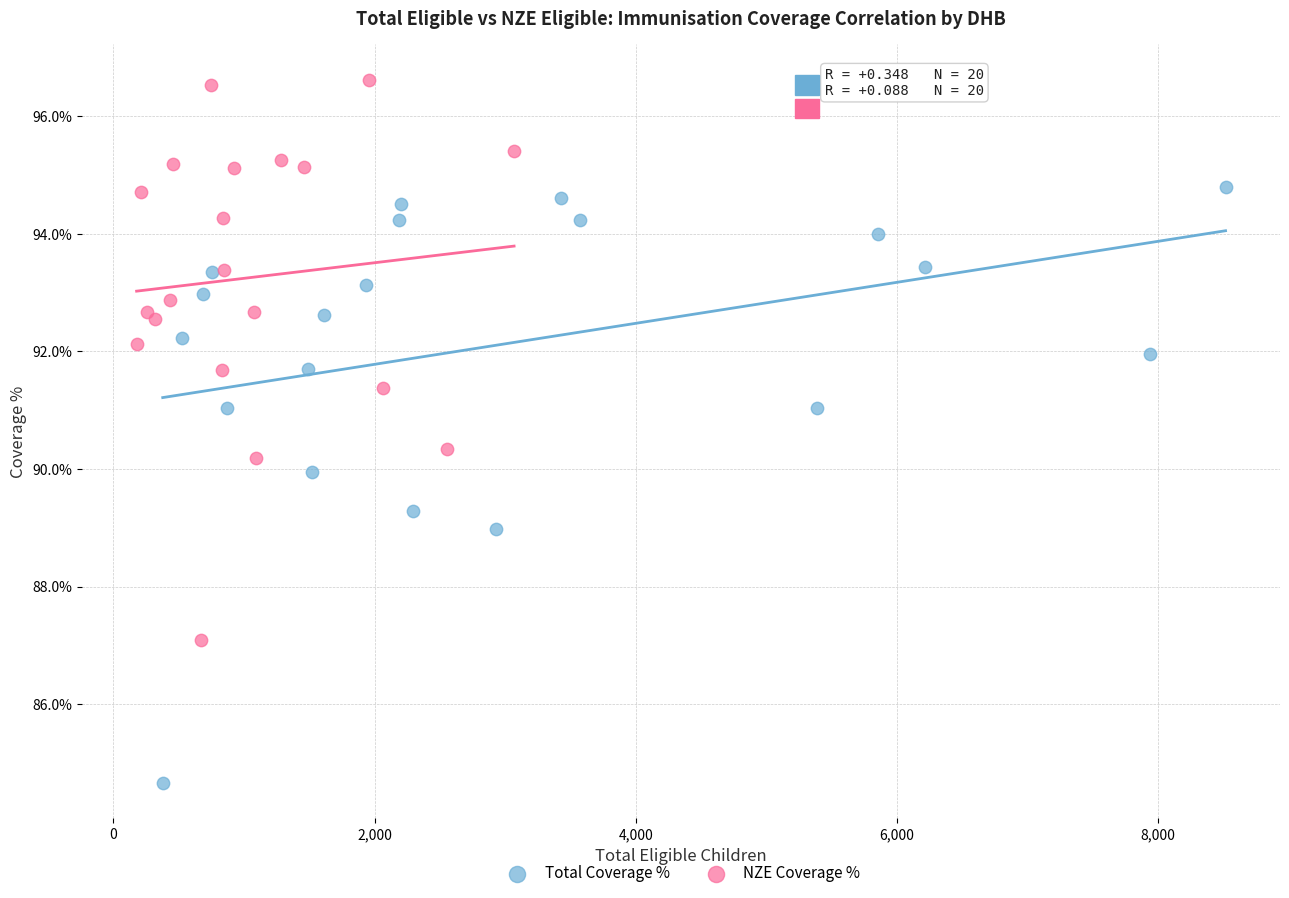

Which series has the widest spread of Y values?

Total Coverage %